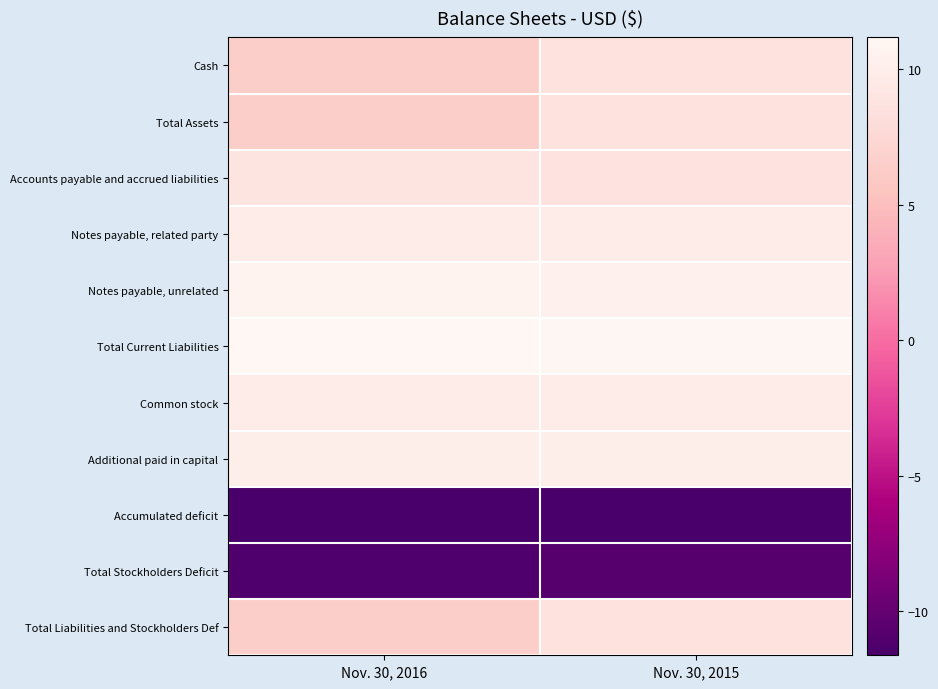

What is the smallest value displayed?

-11.6